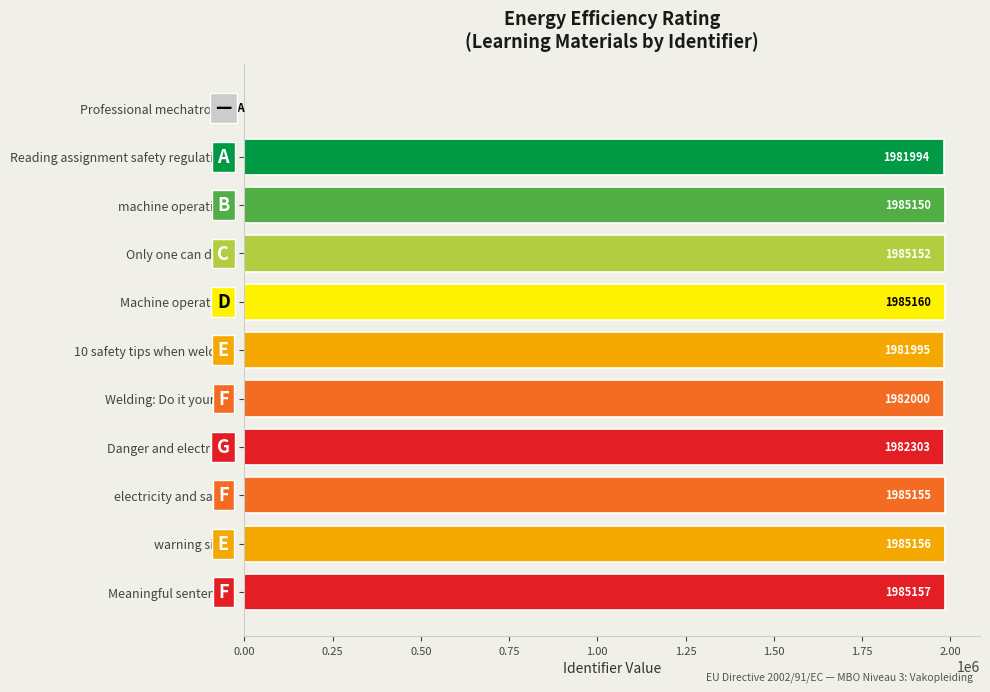

What is the sum of all values?

19839223